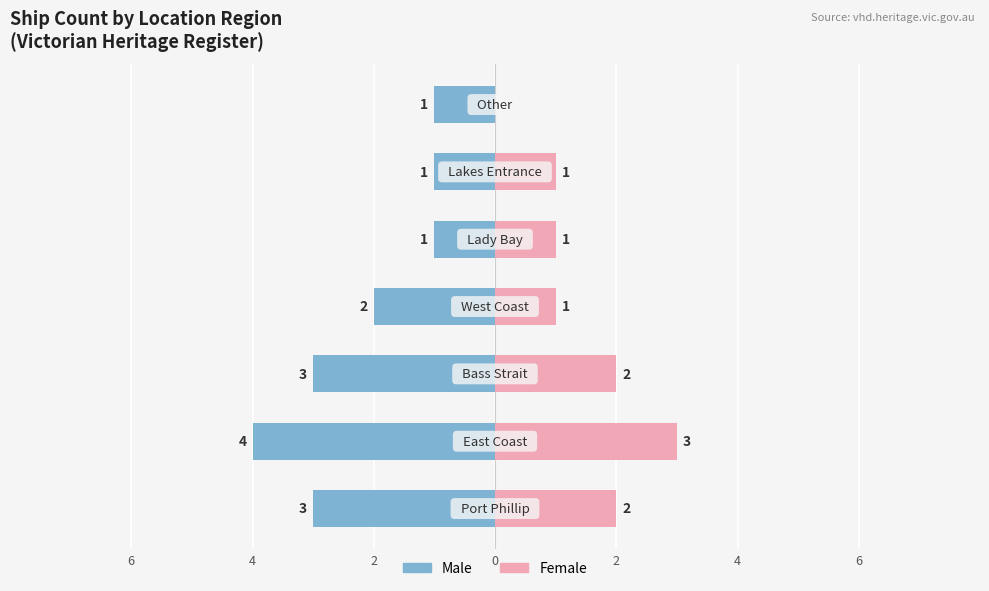

Reading left to right, extract all data points from this chart.

Male: -3	-4	-3	-2	-1	-1	-1
Female: 2	3	2	1	1	1	0